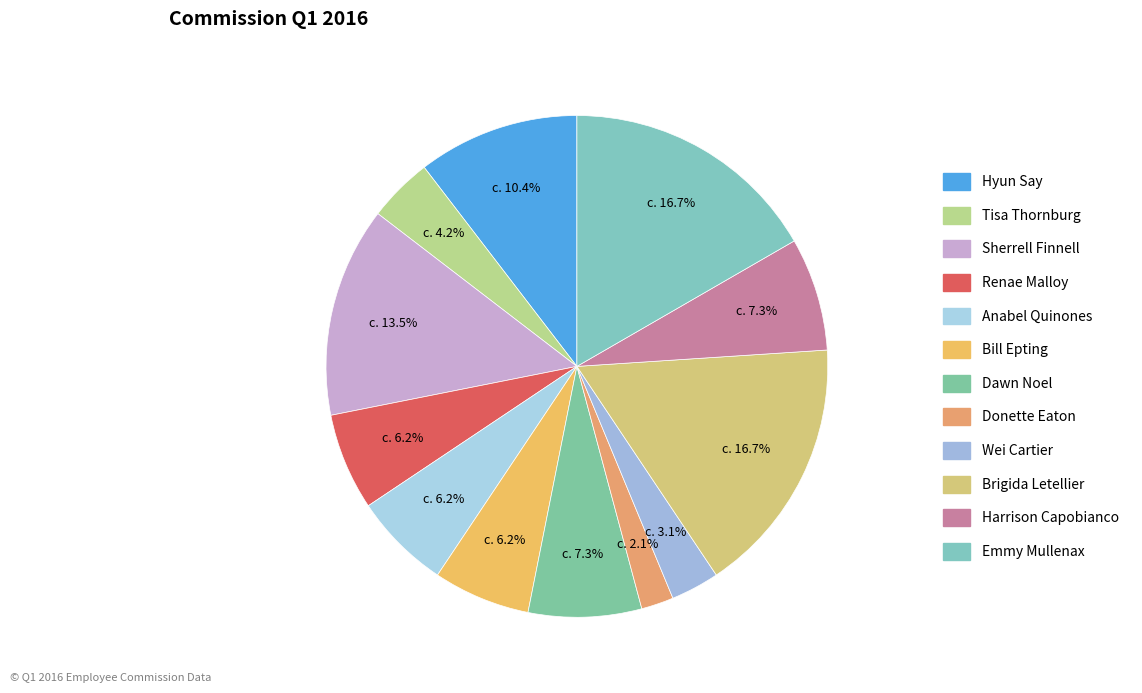

To the nearest percent, what is the difference between the Bill Epting and Wei Cartier slice percentages?

3%